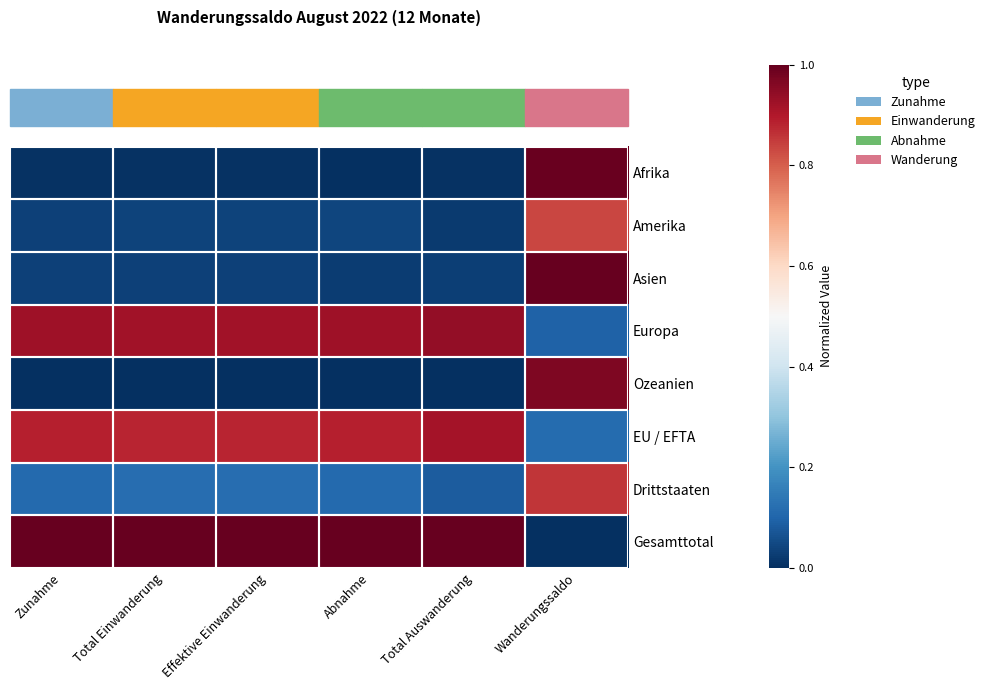

What is the total value across all series at Effektive Einwanderung?

3.0